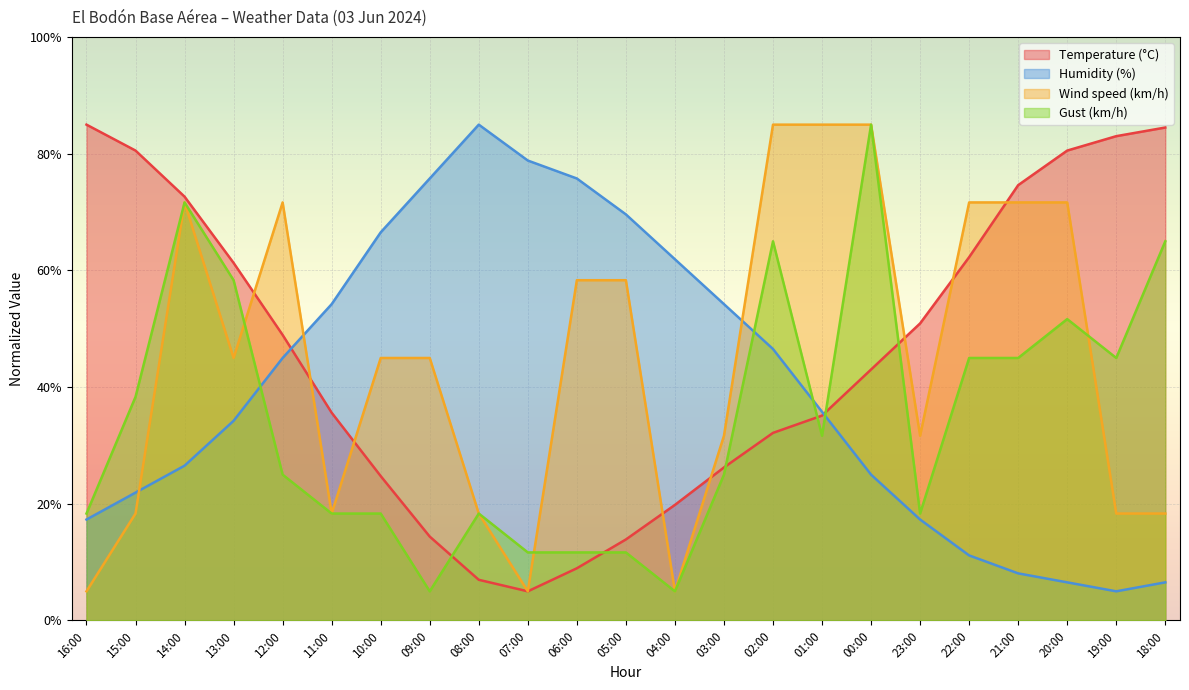

At which label is Gust (km/h) closest to 45?

22:00